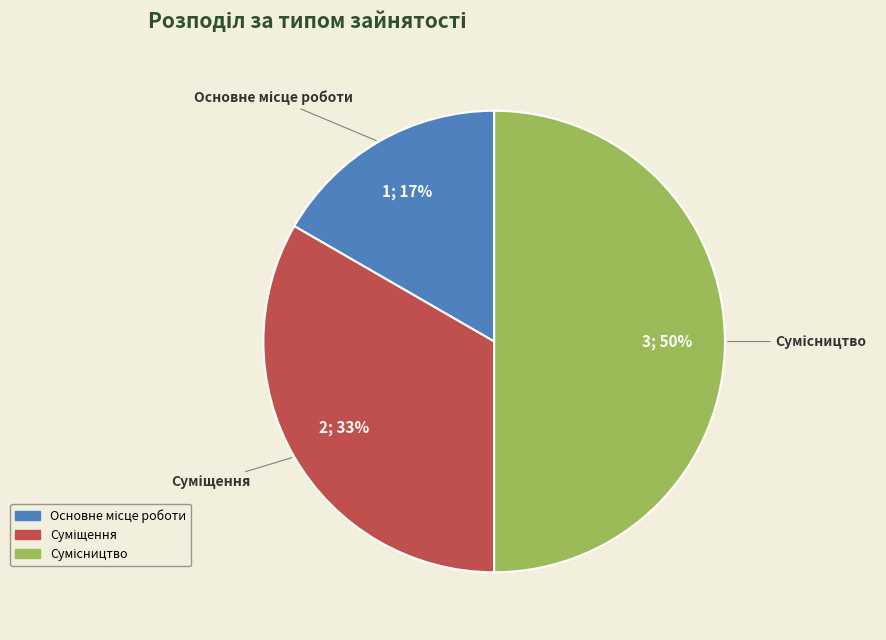

To the nearest percent, what is the average slice percentage?

33%